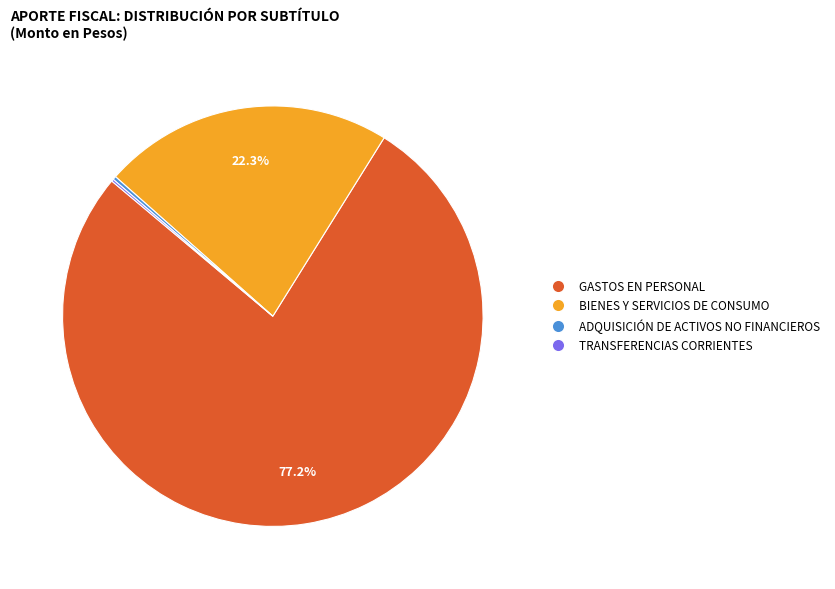

What is the majority slice?

GASTOS EN PERSONAL